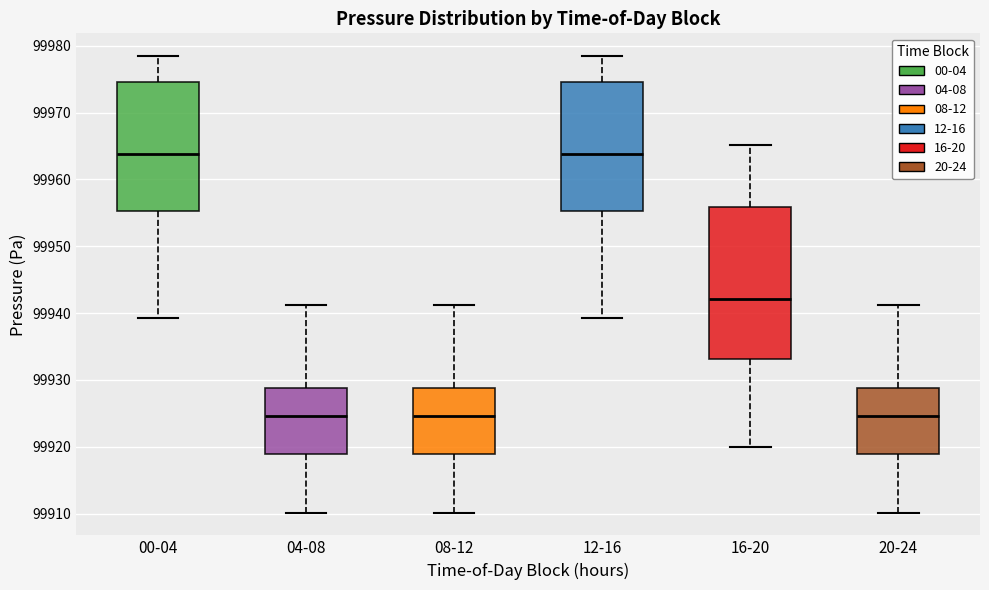

Reading left to right, read every box against the y-axis: the position of its median line, the range the box covers, and the ends of its whiskers. The values are not printed on the chart, so give them approximately, as read against the axis.

00-04: median 99964, box 99955 to 99975, whiskers 99939 to 99978
04-08: median 99925, box 99919 to 99929, whiskers 99910 to 99941
08-12: median 99925, box 99919 to 99929, whiskers 99910 to 99941
12-16: median 99964, box 99955 to 99975, whiskers 99939 to 99978
16-20: median 99942, box 99933 to 99956, whiskers 99920 to 99965
20-24: median 99925, box 99919 to 99929, whiskers 99910 to 99941